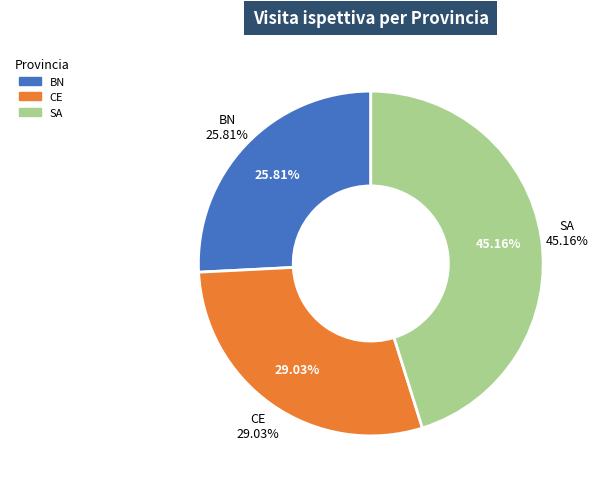

Between BN and SA, which is larger?

SA